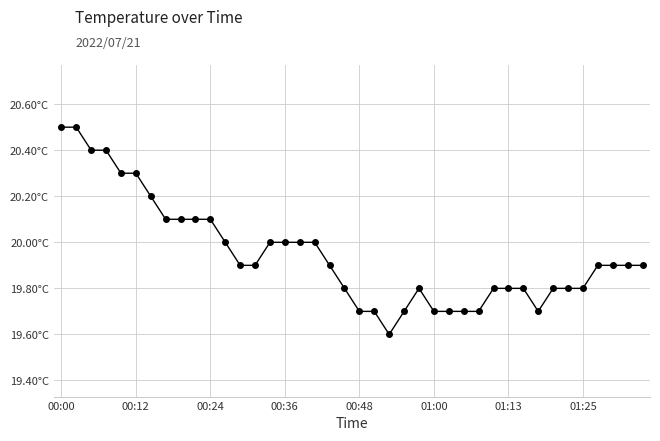

How many interior local peaks (higher than both neighbors) does the data have?

1